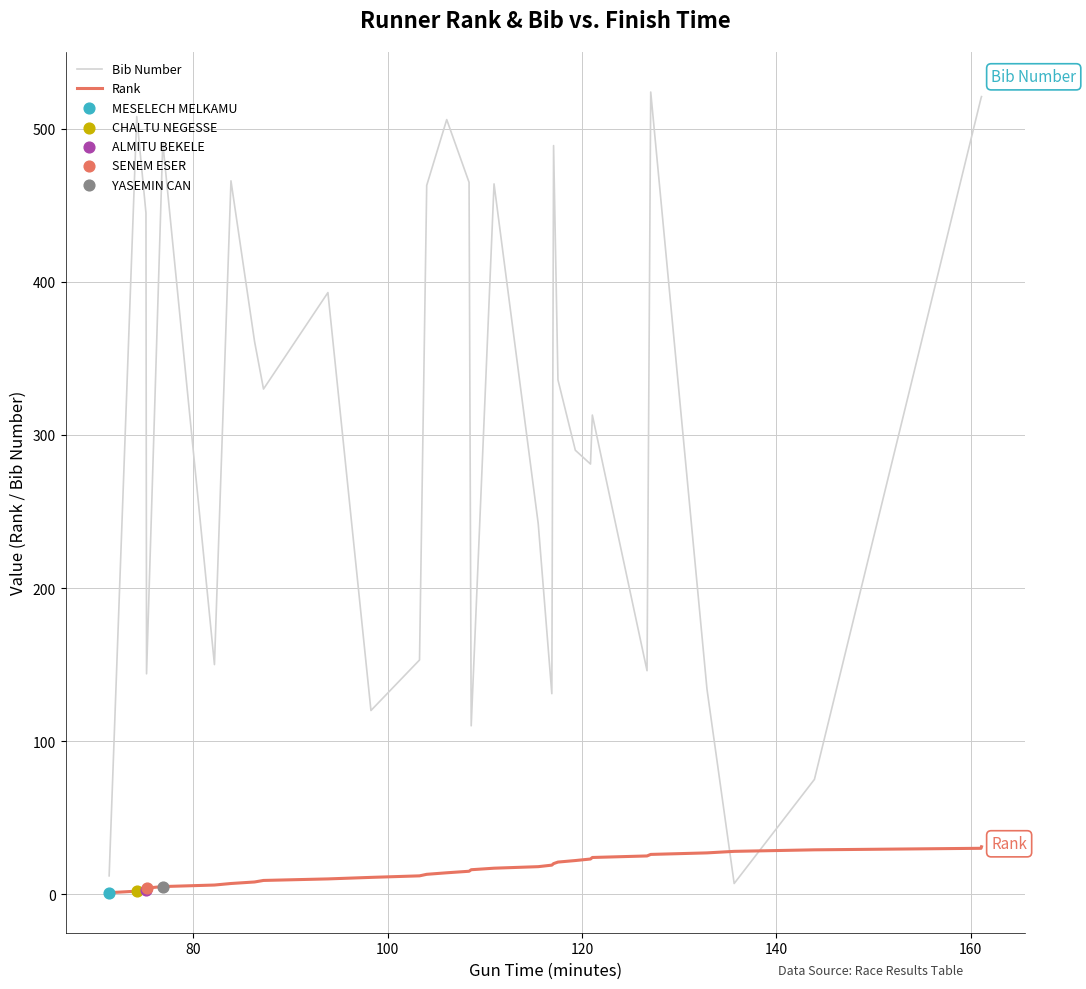

Which series ends up on top after the final intersection of Bib Number and Rank?

Bib Number